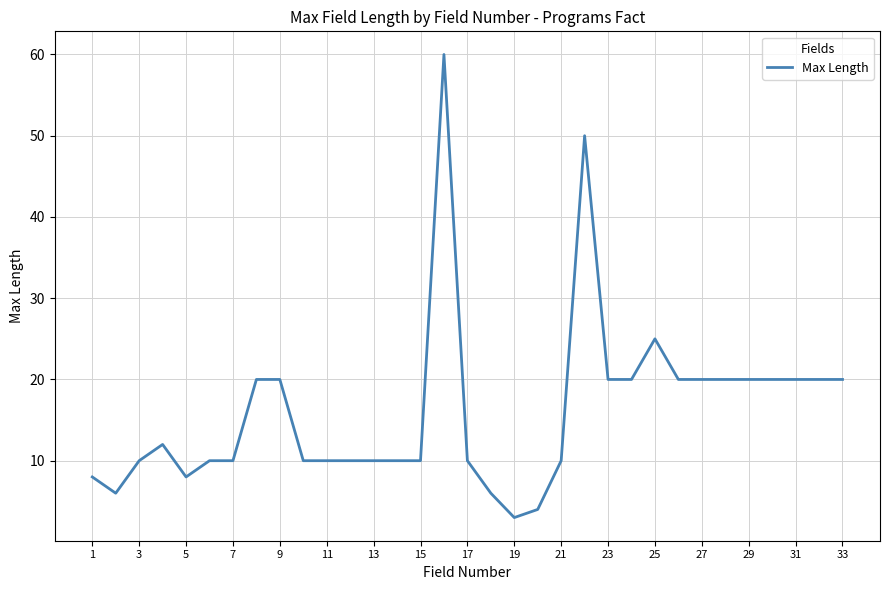

How many categories are shown in the chart?

33